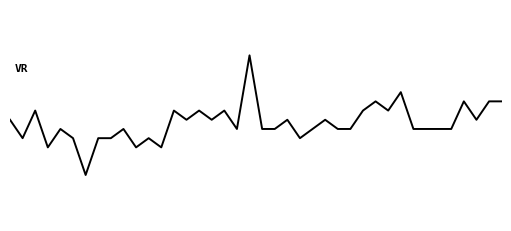

How many points are higher than both their immediate neighbors (excluding endpoints)?

13